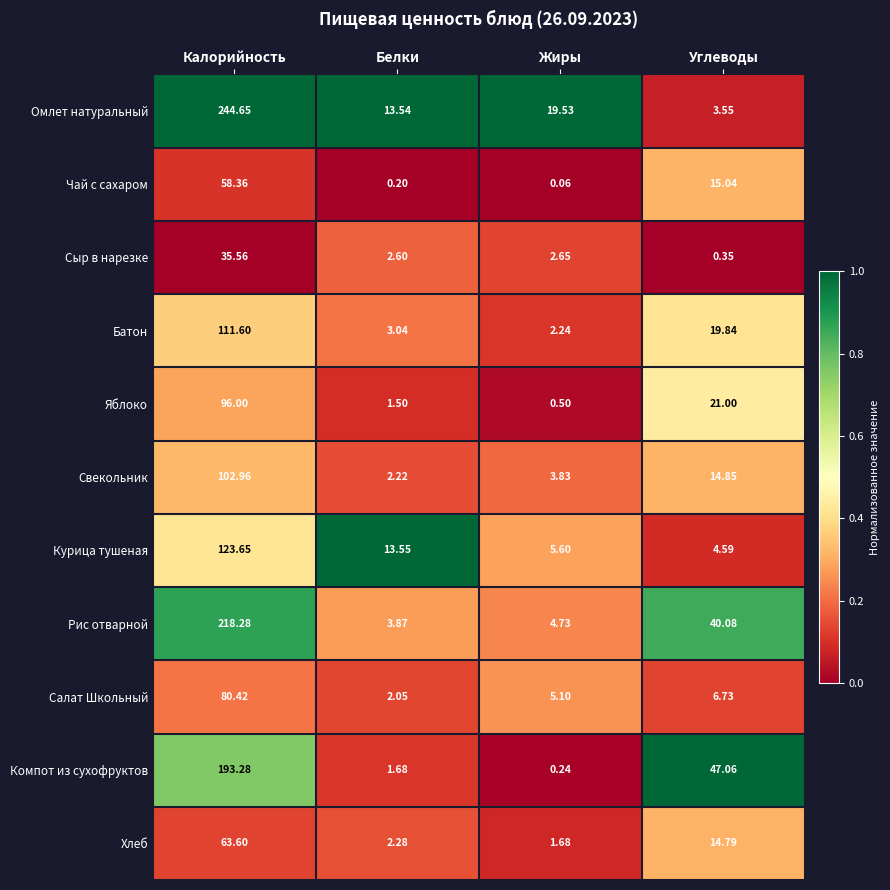

Rank the series by their maximum value, from highest to lowest.

Омлет натуральный, Рис отварной, Компот из сухофруктов, Курица тушеная, Батон, Свекольник, Яблоко, Салат Школьный, Хлеб, Чай с сахаром, Сыр в нарезке